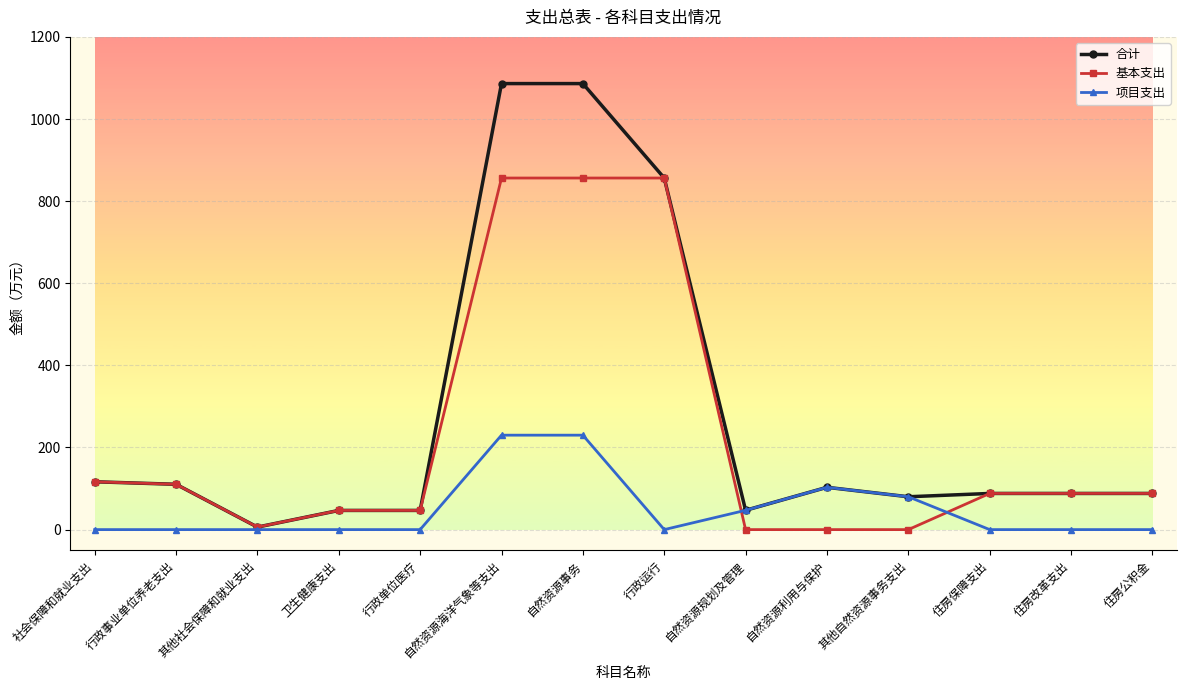

The 项目支出 series shows 0.0 at 社会保障和就业支出. True or false?

True